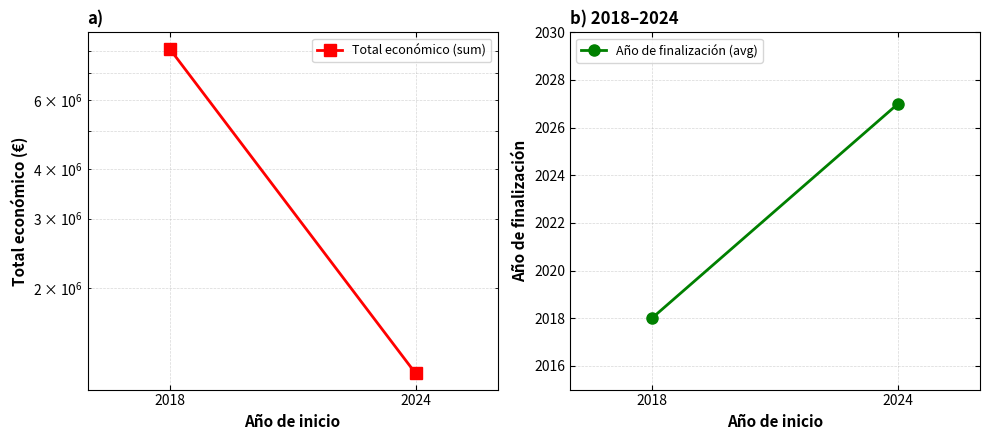

What is the total value across all series at 2024?

1217329